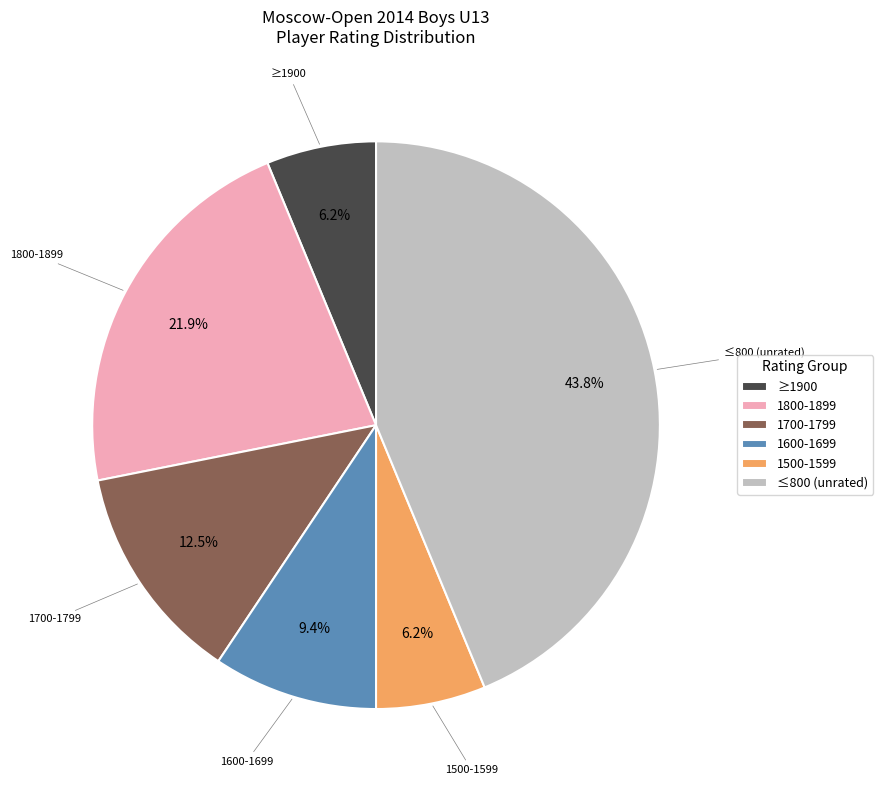

Is there a majority slice in this chart?

No